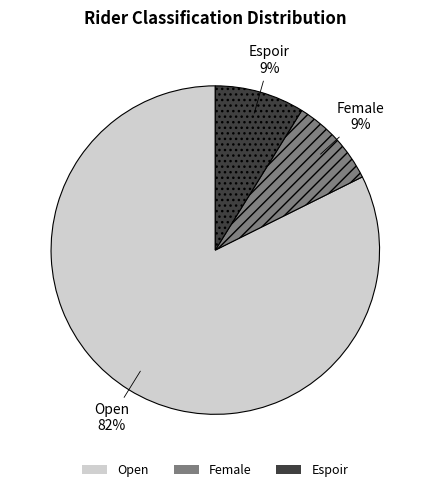

Is it true that Open is 68% of the pie?

False